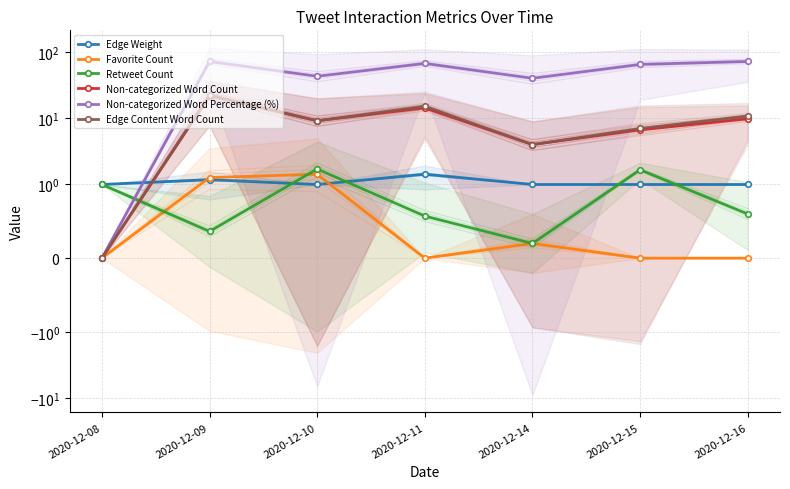

Which series has the largest range (max minus min)?

Non-categorized Word Percentage (%)